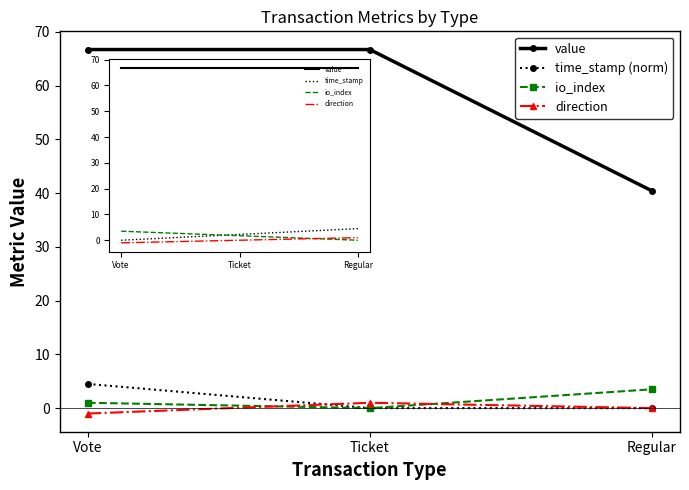

How many lines are shown in the chart?

4